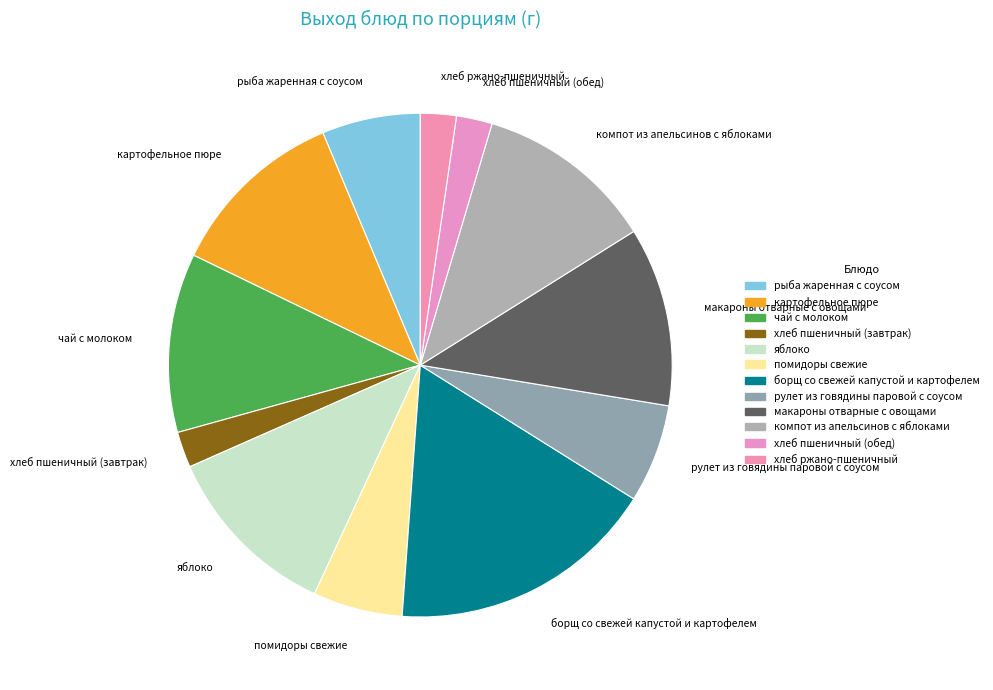

What percentage do яблоко and борщ со свежей капустой и картофелем together represent?

28.7%